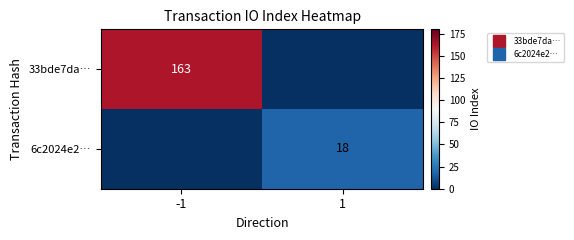

True or false: 33bde7da… has a value of 0 at 1.

True